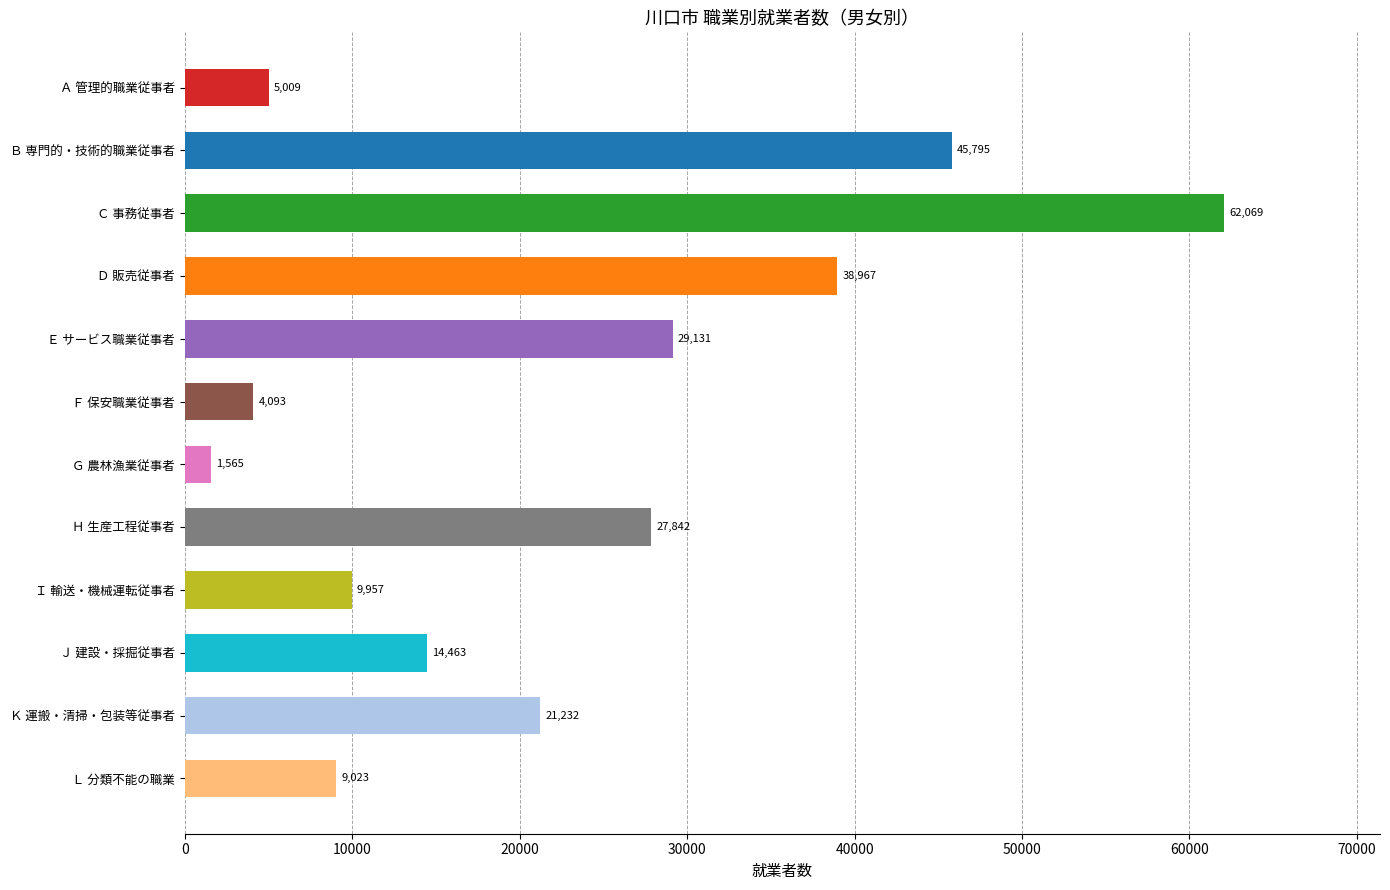

Rank the categories by value from highest to lowest.

Ｃ 事務従事者, Ｂ 専門的・技術的職業従事者, Ｄ 販売従事者, Ｅ サービス職業従事者, Ｈ 生産工程従事者, Ｋ 運搬・清掃・包装等従事者, Ｊ 建設・採掘従事者, Ｉ 輸送・機械運転従事者, Ｌ 分類不能の職業, Ａ 管理的職業従事者, Ｆ 保安職業従事者, Ｇ 農林漁業従事者